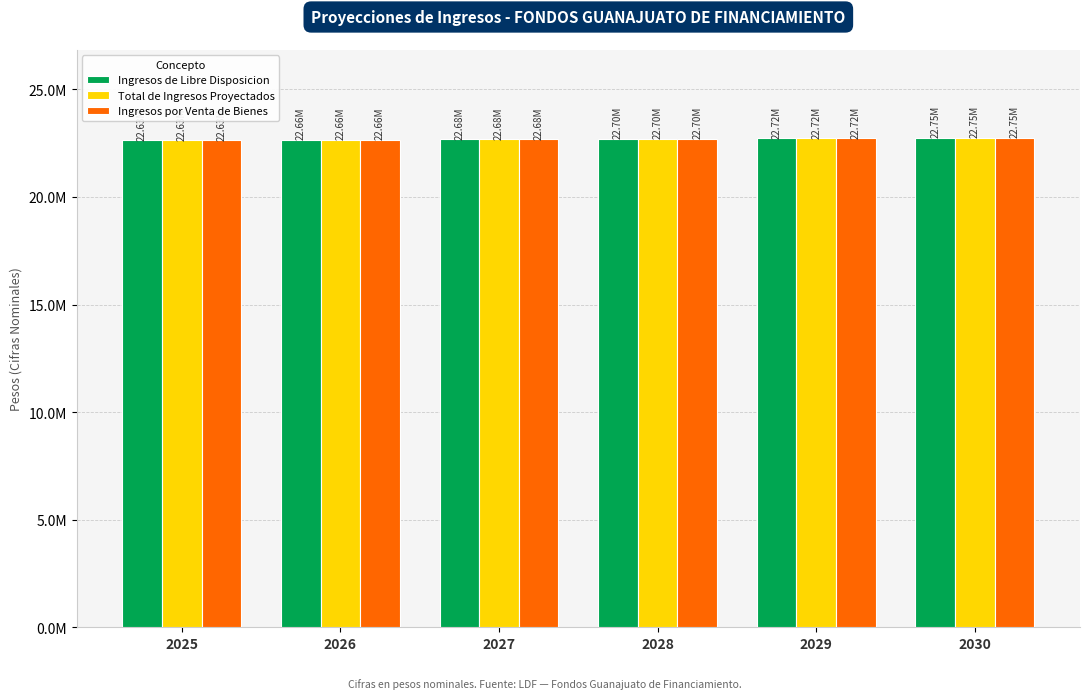

What are all the series names shown in the legend?

Ingresos de Libre Disposicion, Total de Ingresos Proyectados, Ingresos por Venta de Bienes